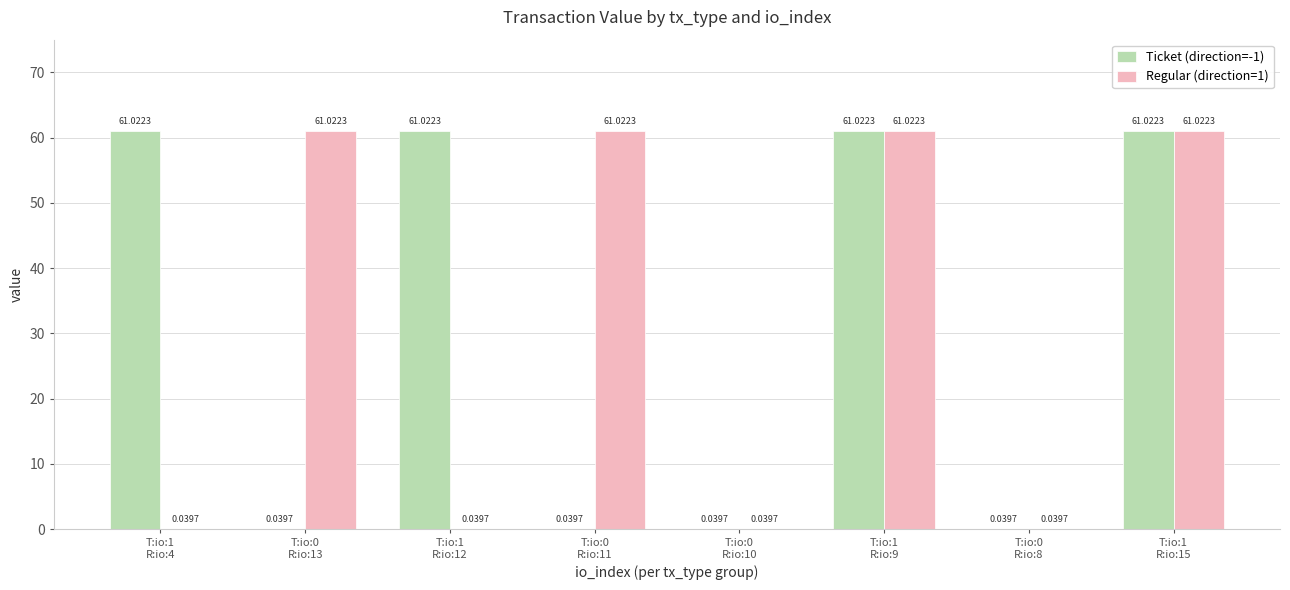

What is the sum of all Ticket (direction=-1) values?

244.2